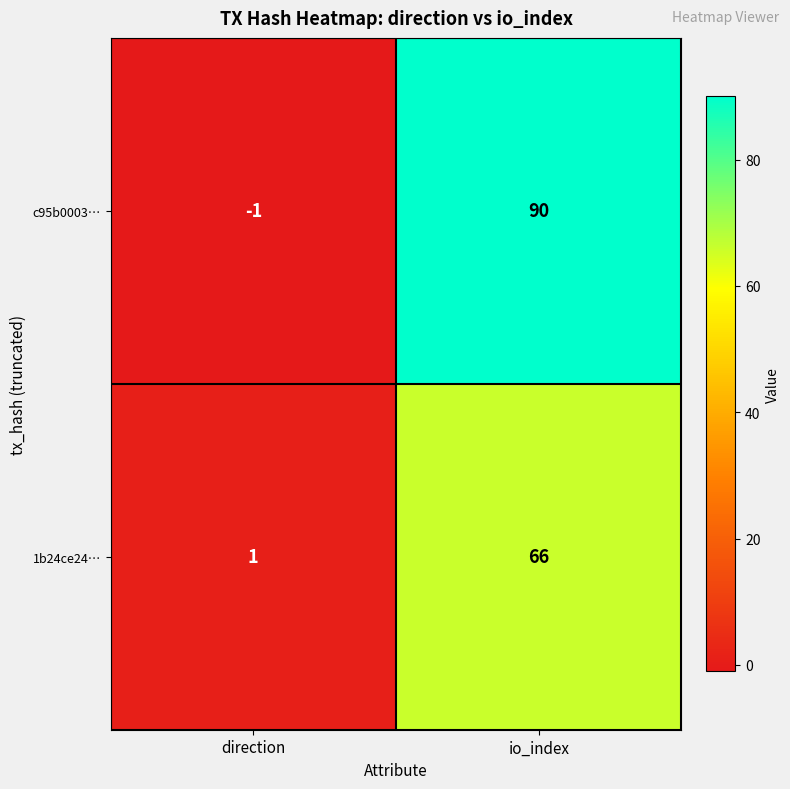

Reading left to right, extract all data points from this chart.

c95b0003…: direction=-1	io_index=90
1b24ce24…: direction=1	io_index=66